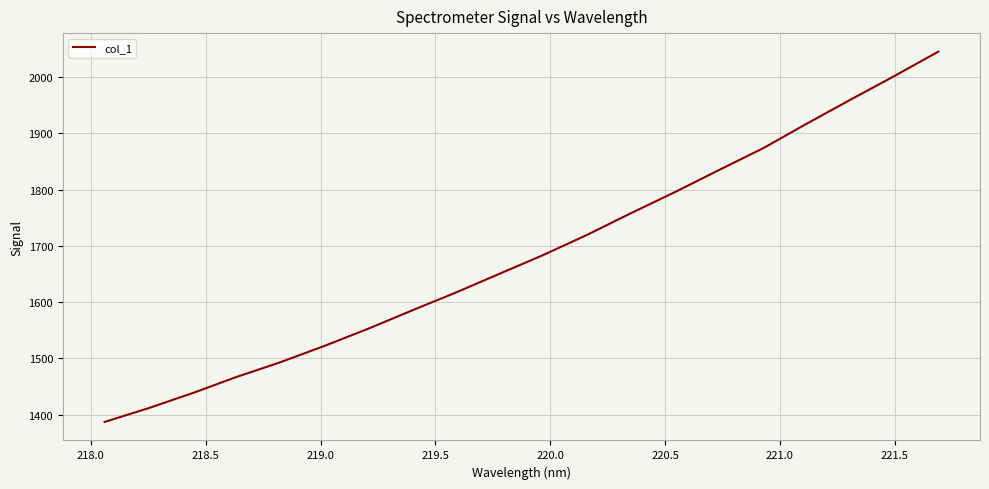

What is the greatest value displayed?

2045.3